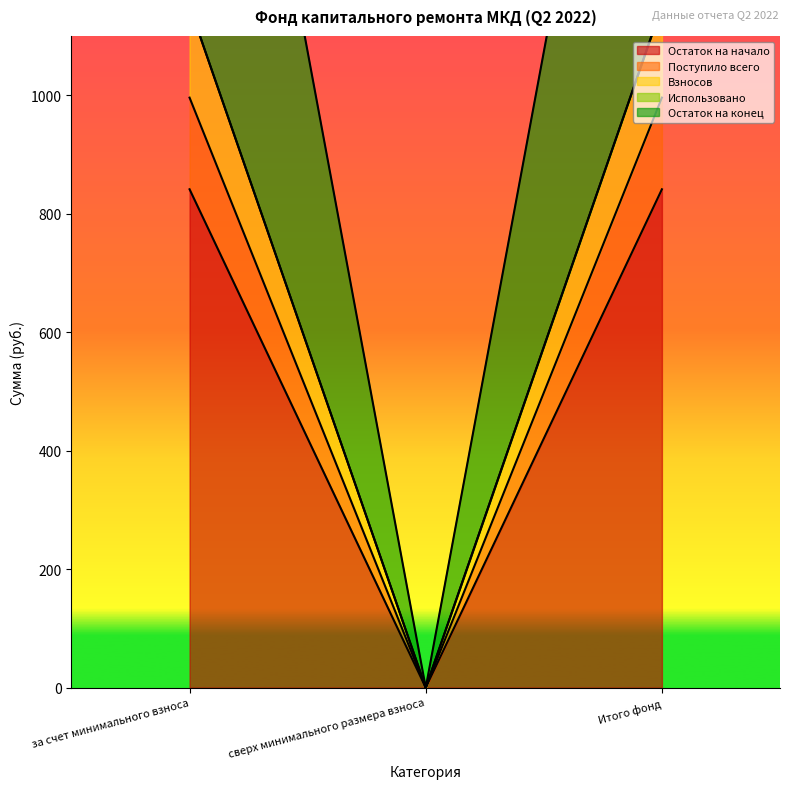

How many data points in Взносов are less than 1150?

1